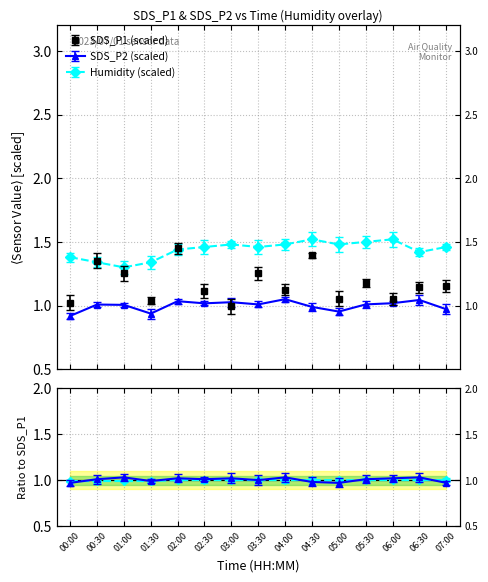

What is the total value across all series at 03:30?

3.7